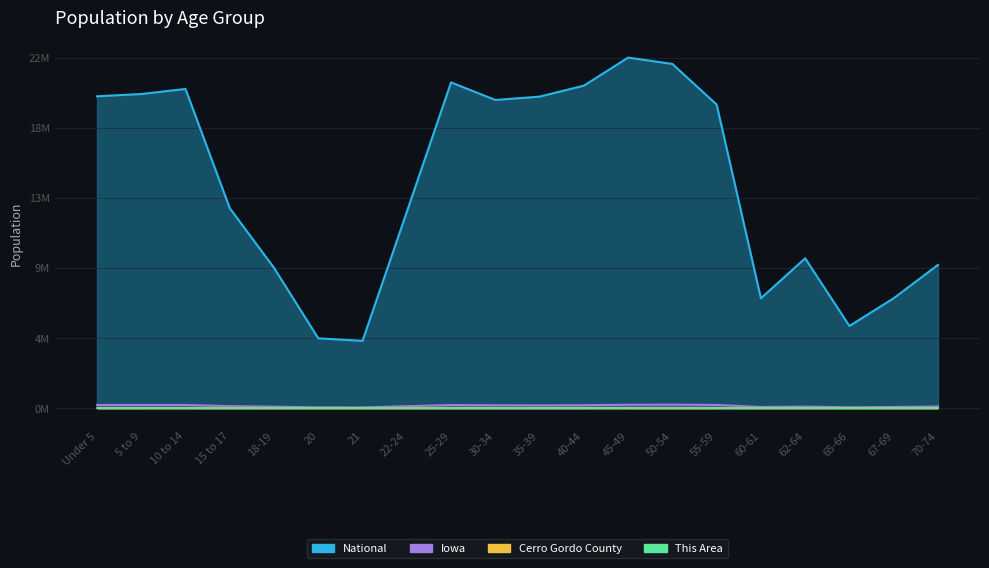

What are all the series names shown in the legend?

This Area, Cerro Gordo County, Iowa, National